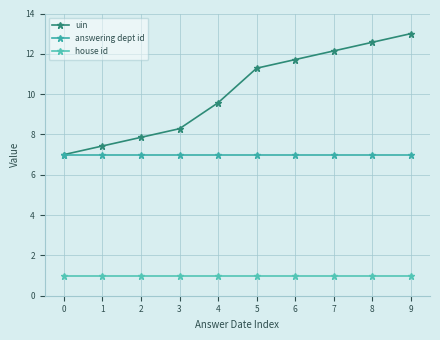

Which series has the largest total across all categories?

uin